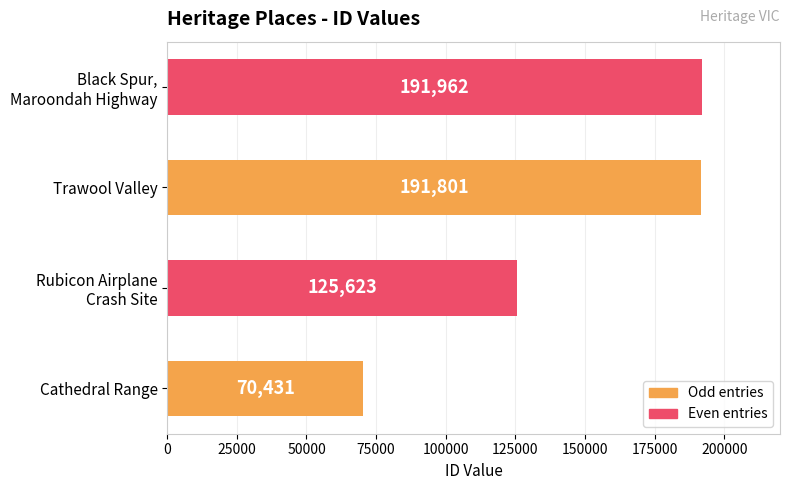

Is it true that the value at Trawool Valley is 191801?

True